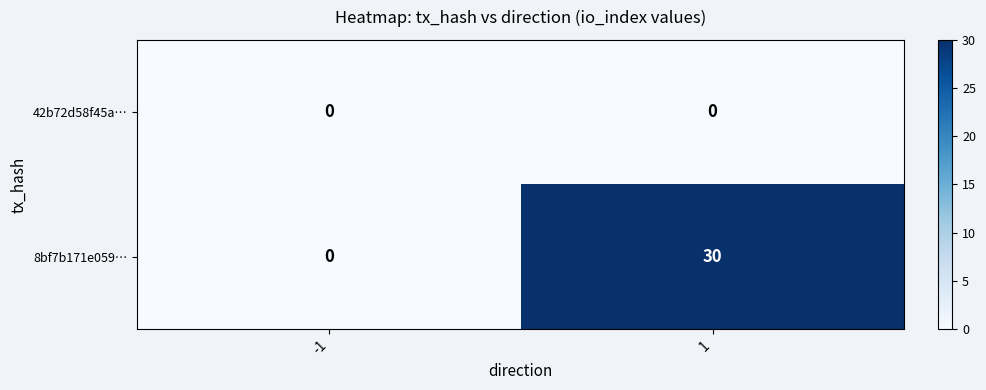

List the series in order of their peak value, lowest first.

42b72d58f45a…, 8bf7b171e059…